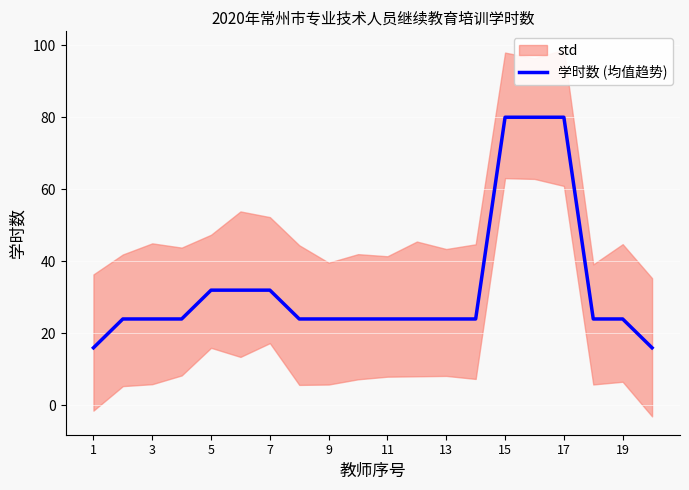

True or false: 学时数 (均值趋势) has a value of 24 at 9.

True